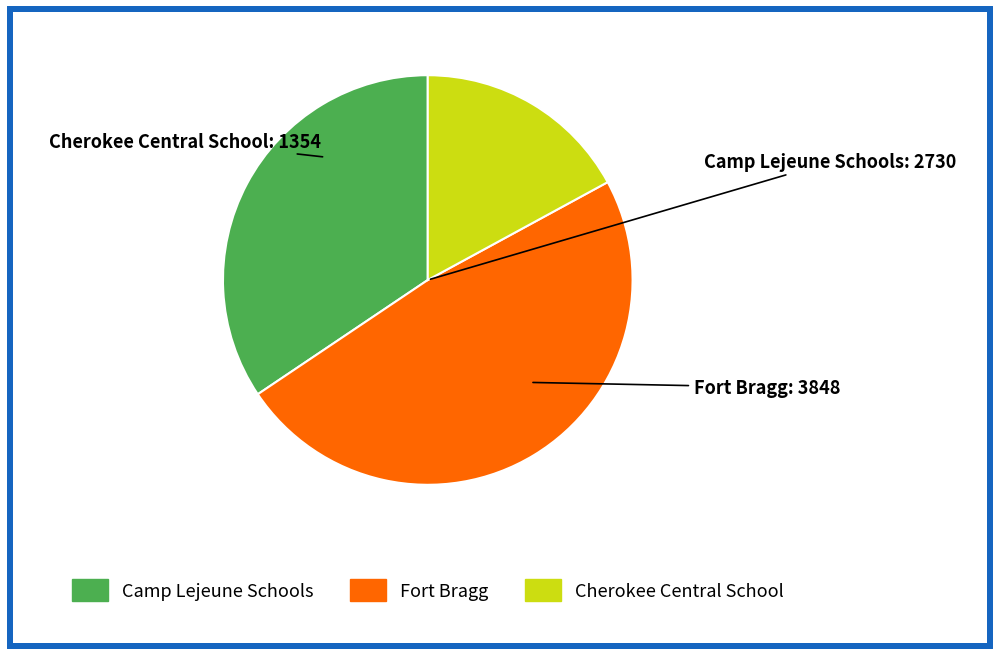

Combined, do Camp Lejeune Schools and Fort Bragg account for over 50%?

Yes